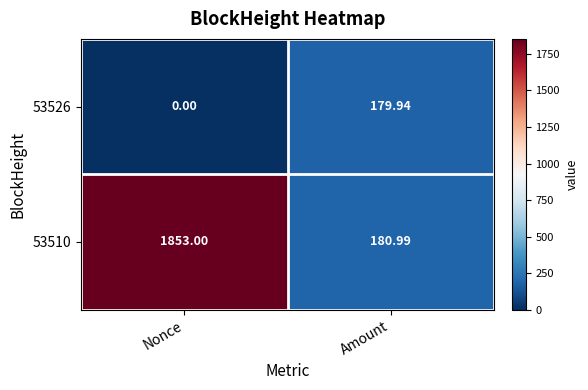

Where does the 53526 series first go above 179?

Amount